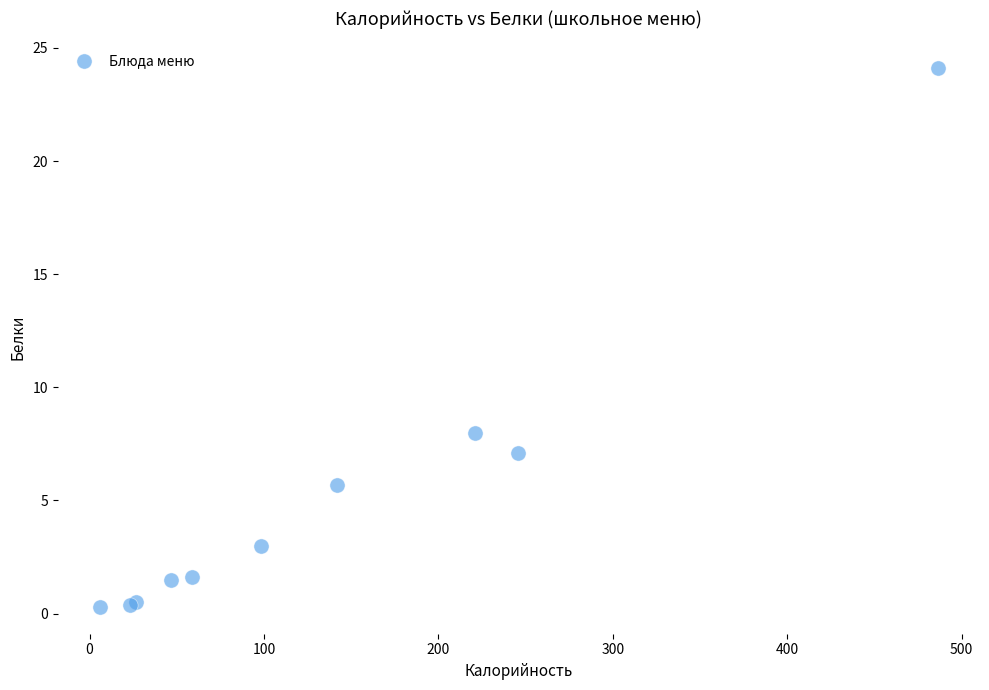

What Y value in the scatter plot is closest to 12?

8.0